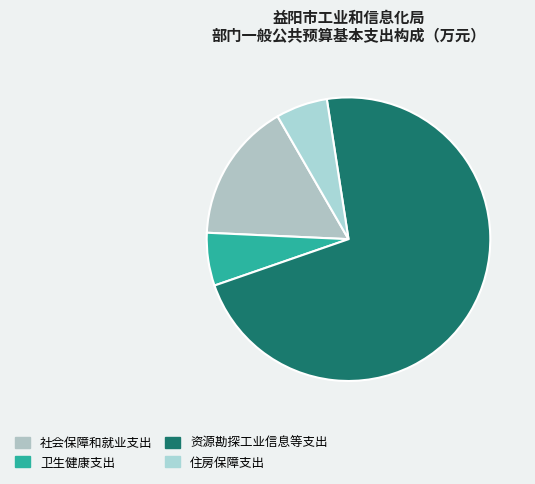

To the nearest percent, what portion does 资源勘探工业信息等支出 represent?

72%